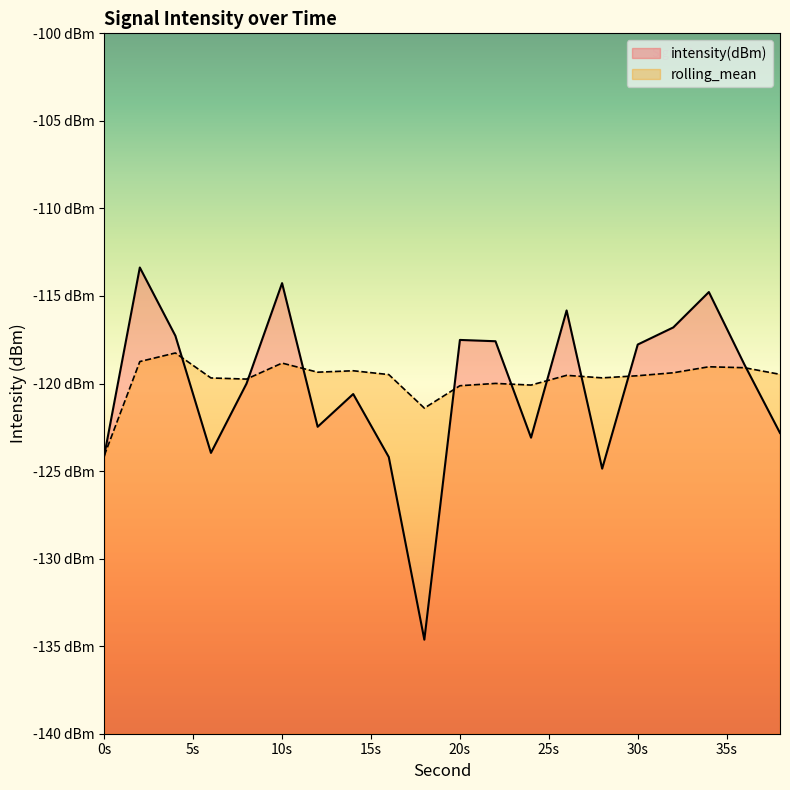

What is the total value across all series at 0s?

-248.2